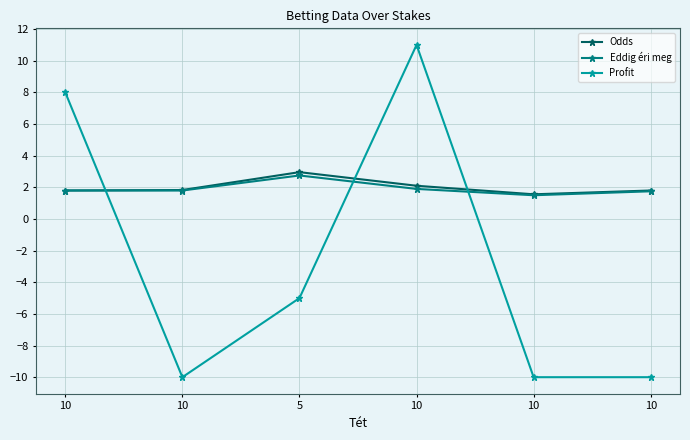

Is this an area chart (filled region under the line)?

No